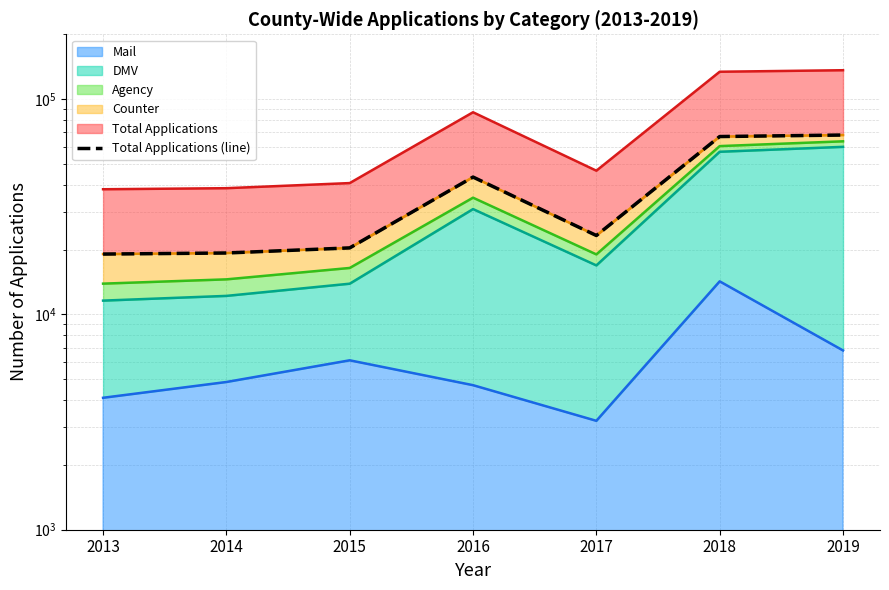

How many points are higher than both their immediate neighbors (excluding endpoints)?

1